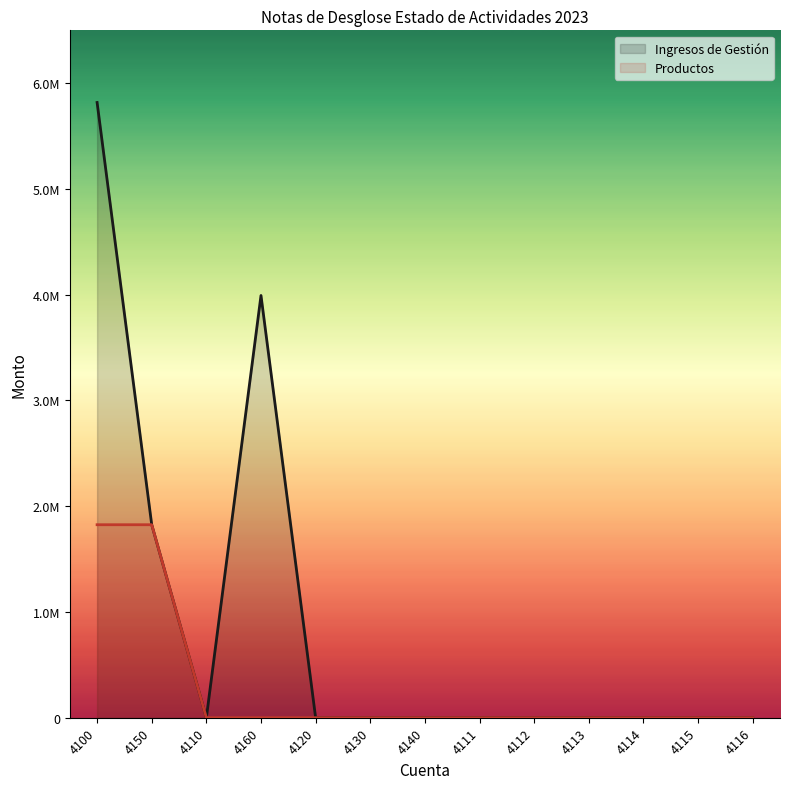

True or false: Productos line and Ingresos de Gestión line cross at least once.

False